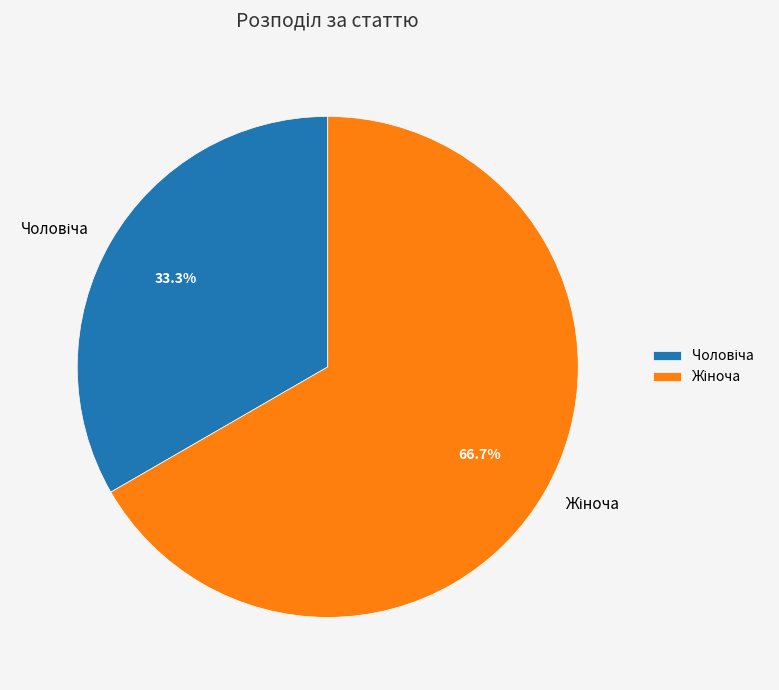

Is there a majority slice in this chart?

Yes